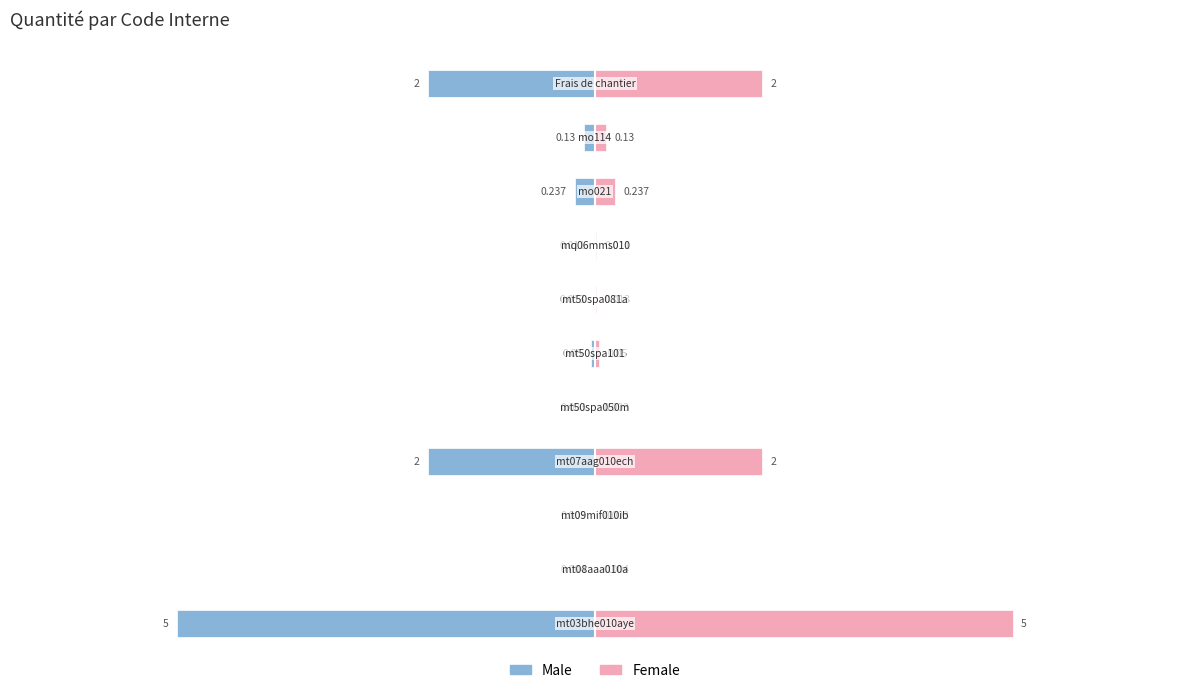

What are all the series names shown in the legend?

Male, Female